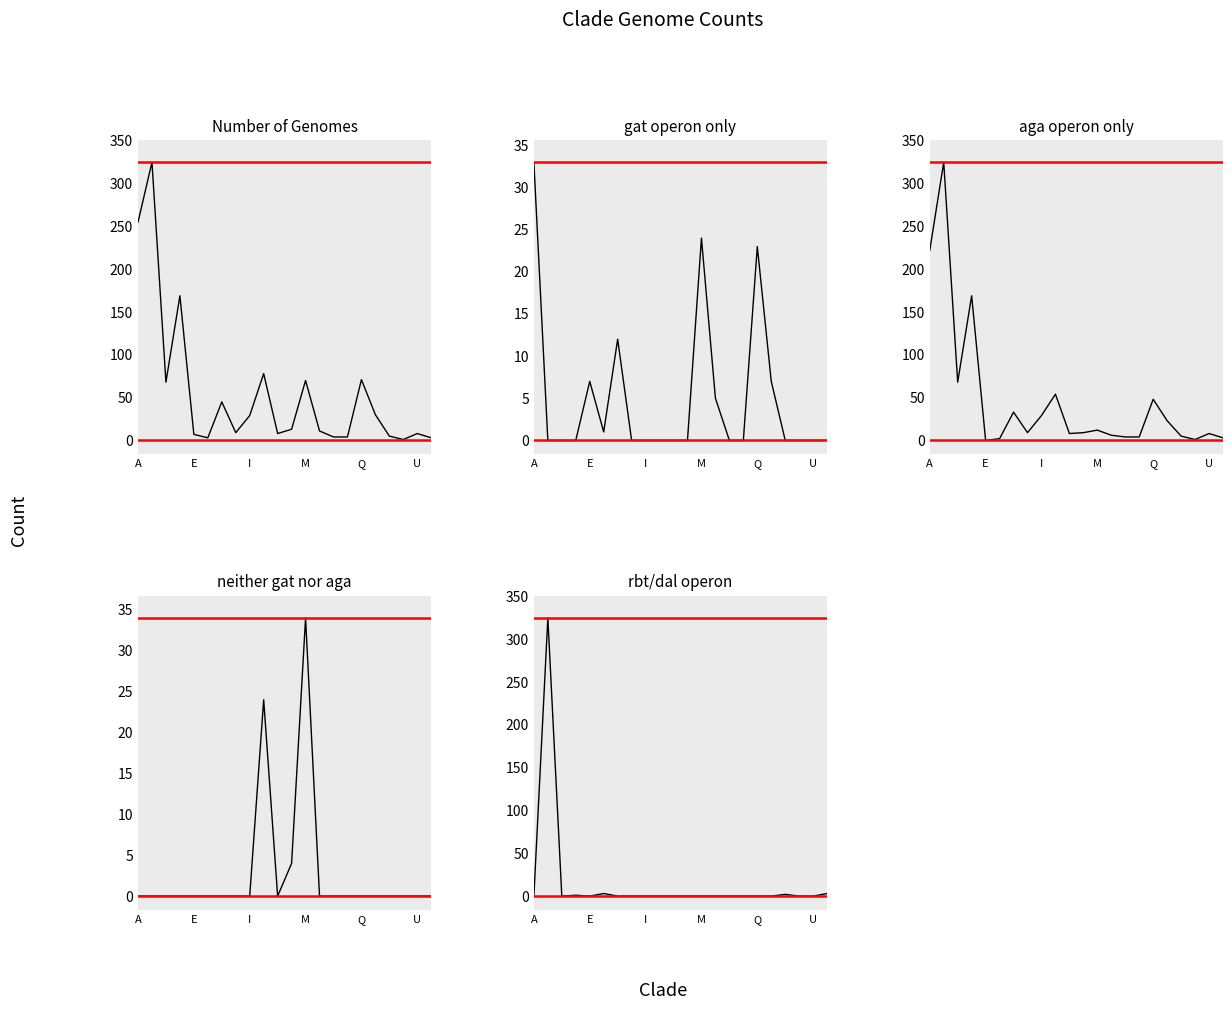

What are all the series names shown in the legend?

Number of Genomes, gat operon only, aga operon only, neither gat nor aga, rbt/dal operon